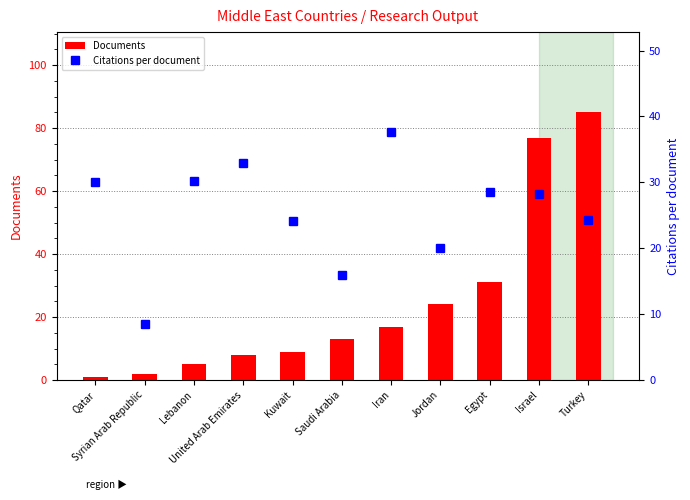

Are the bars horizontal?

No